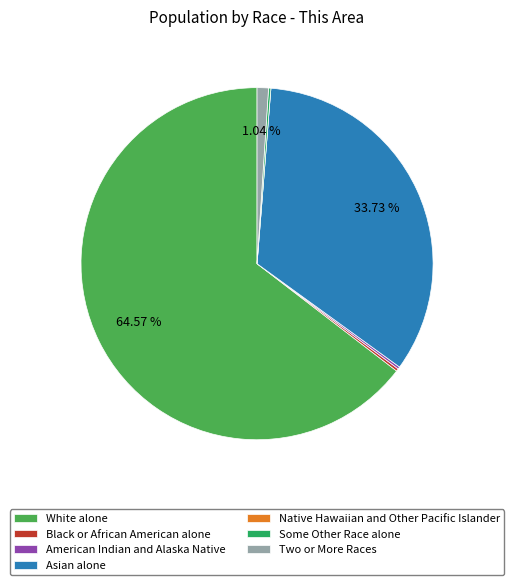

Is there a majority slice in this chart?

Yes